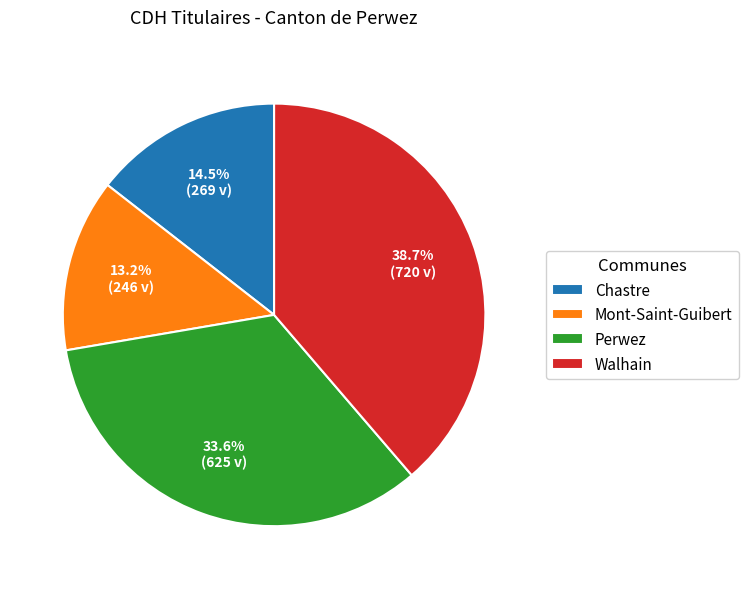

Approximately how many times larger is the value at Mont-Saint-Guibert compared to Walhain?

0.3